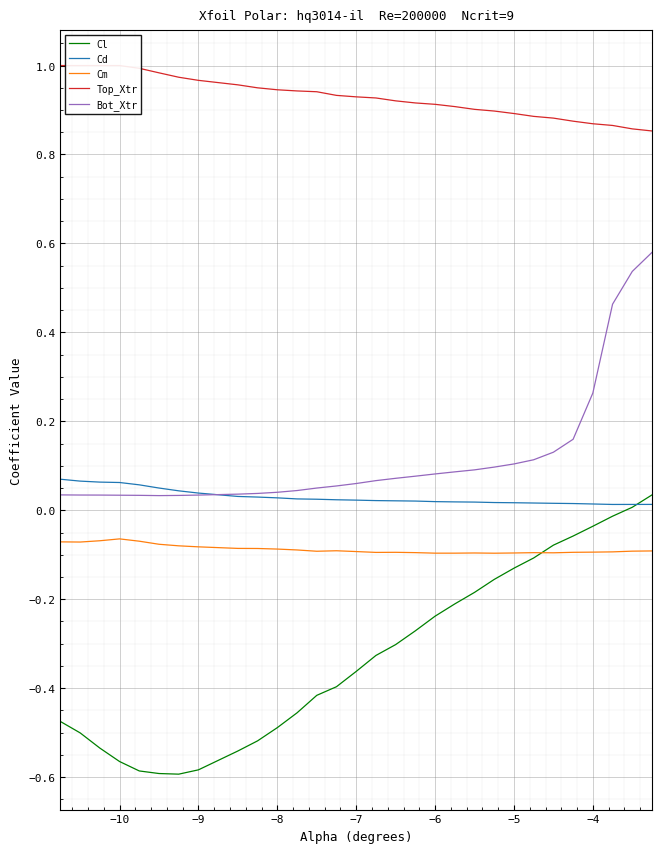

True or false: Cl and Bot_Xtr intersect in this chart.

False